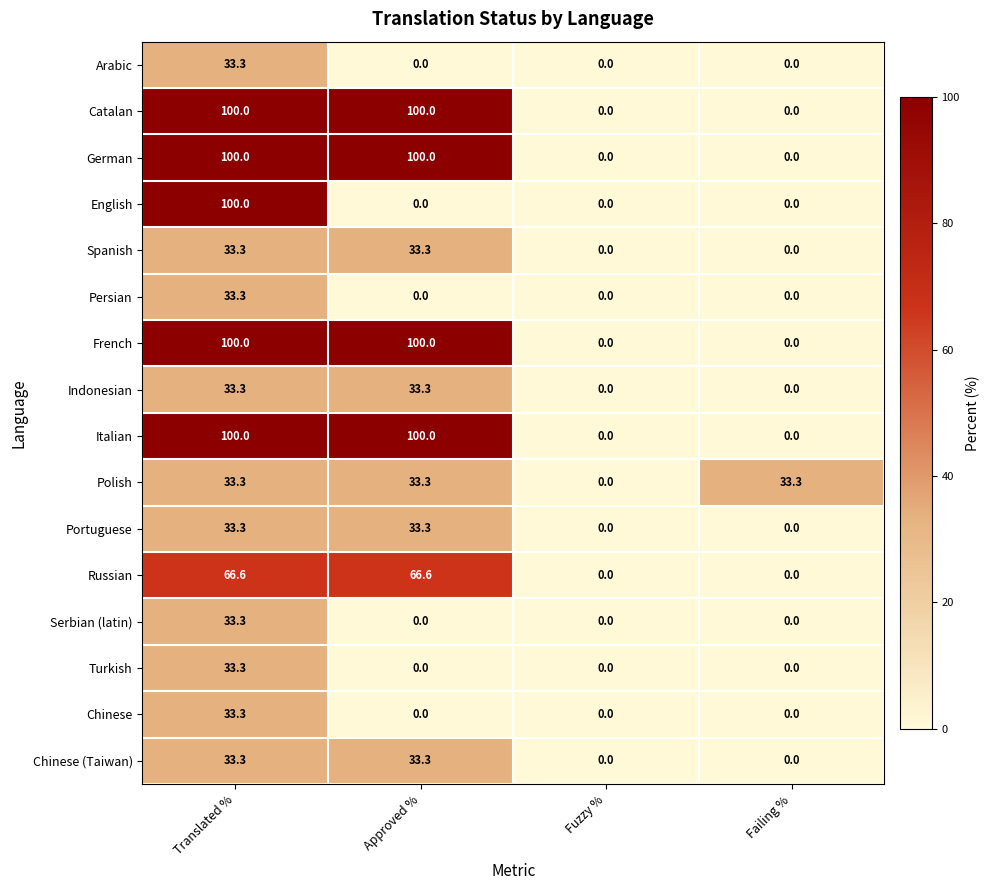

What is the sum of all English values?

100.0